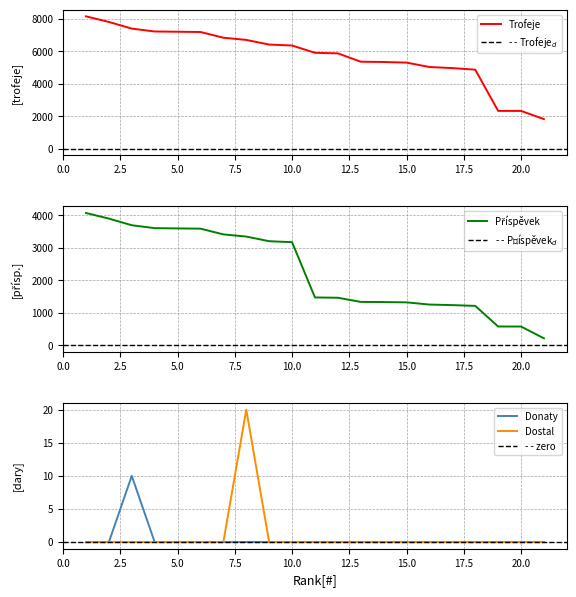

What is the difference between the highest and lowest values at 5?

7205